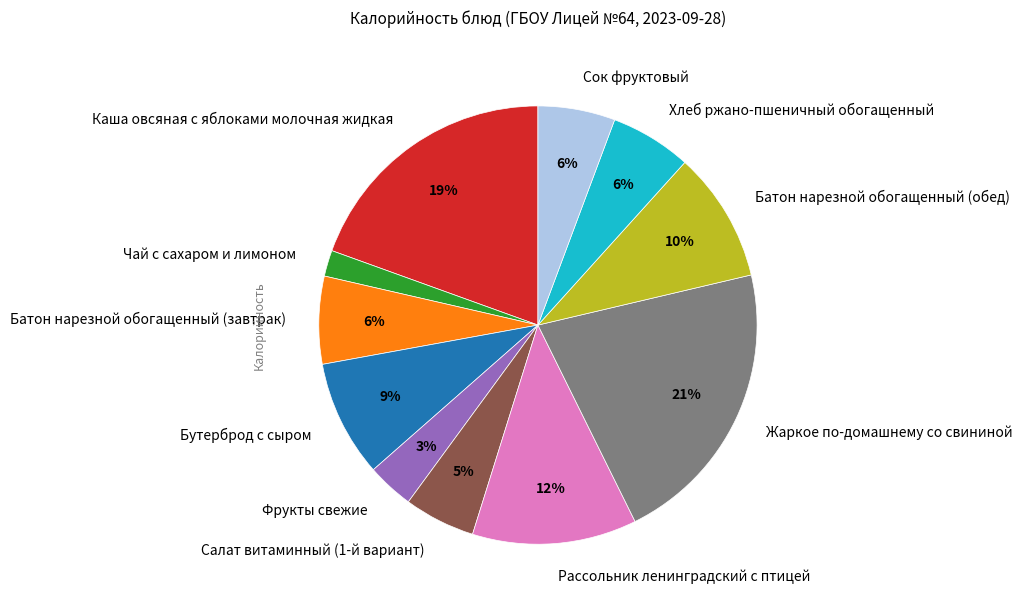

What is the largest slice in the pie chart?

Жаркое по-домашнему со свининой